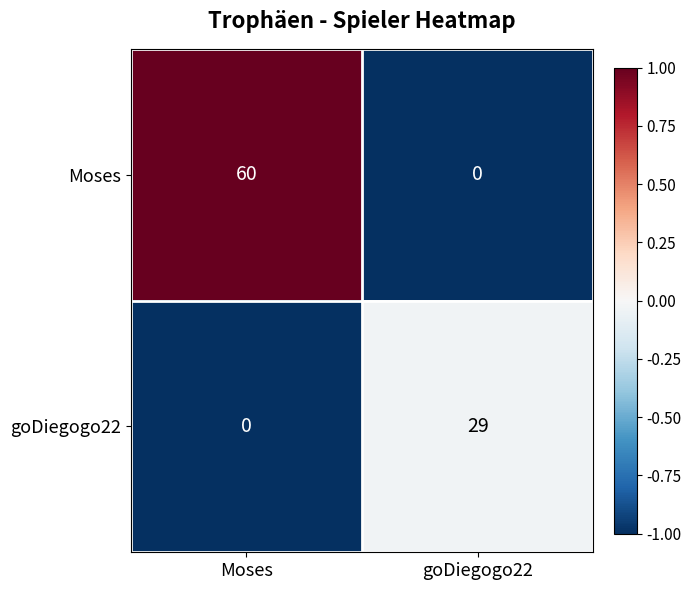

Which series has the largest range (max minus min)?

Moses